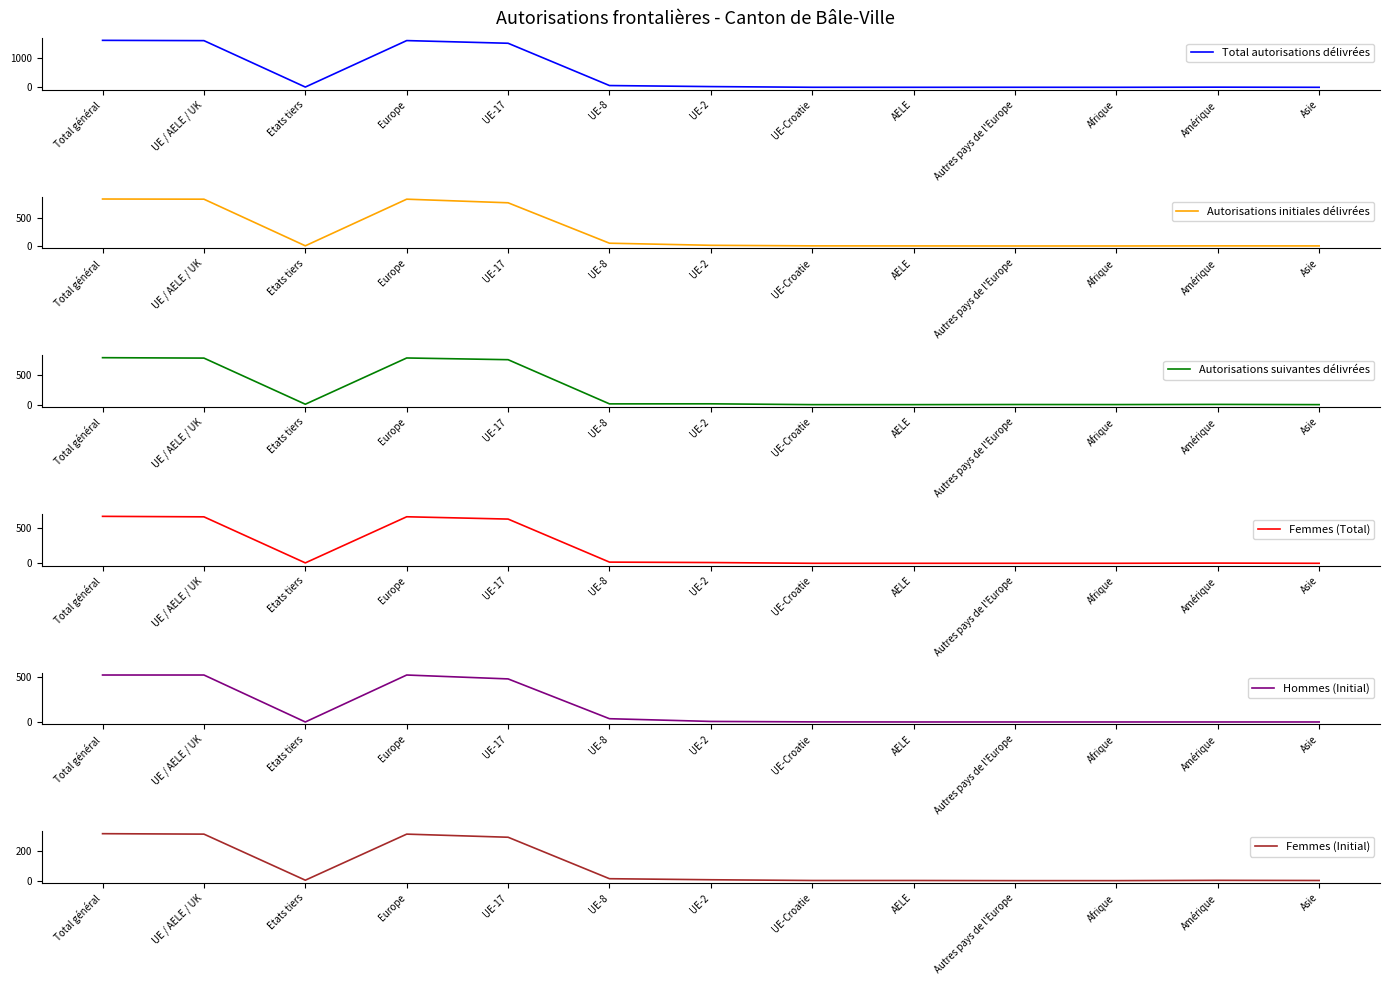

At how many categories does at least one series exceed 1116?

4